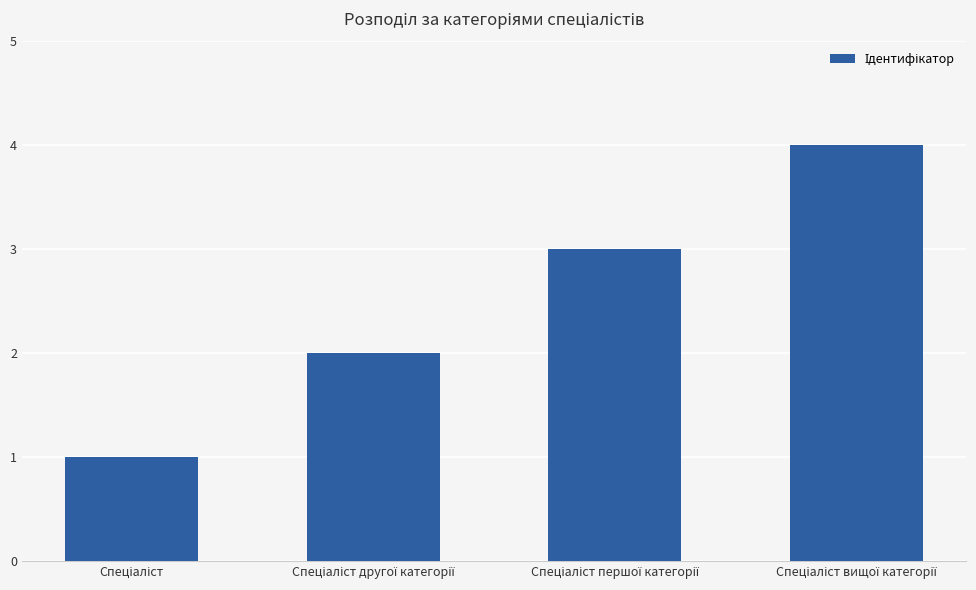

What is the greatest value displayed?

4